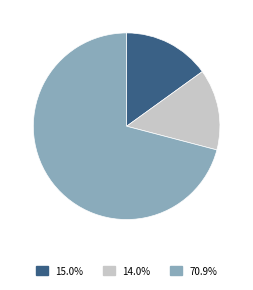

Is there any slice that represents more than half of the pie?

Yes